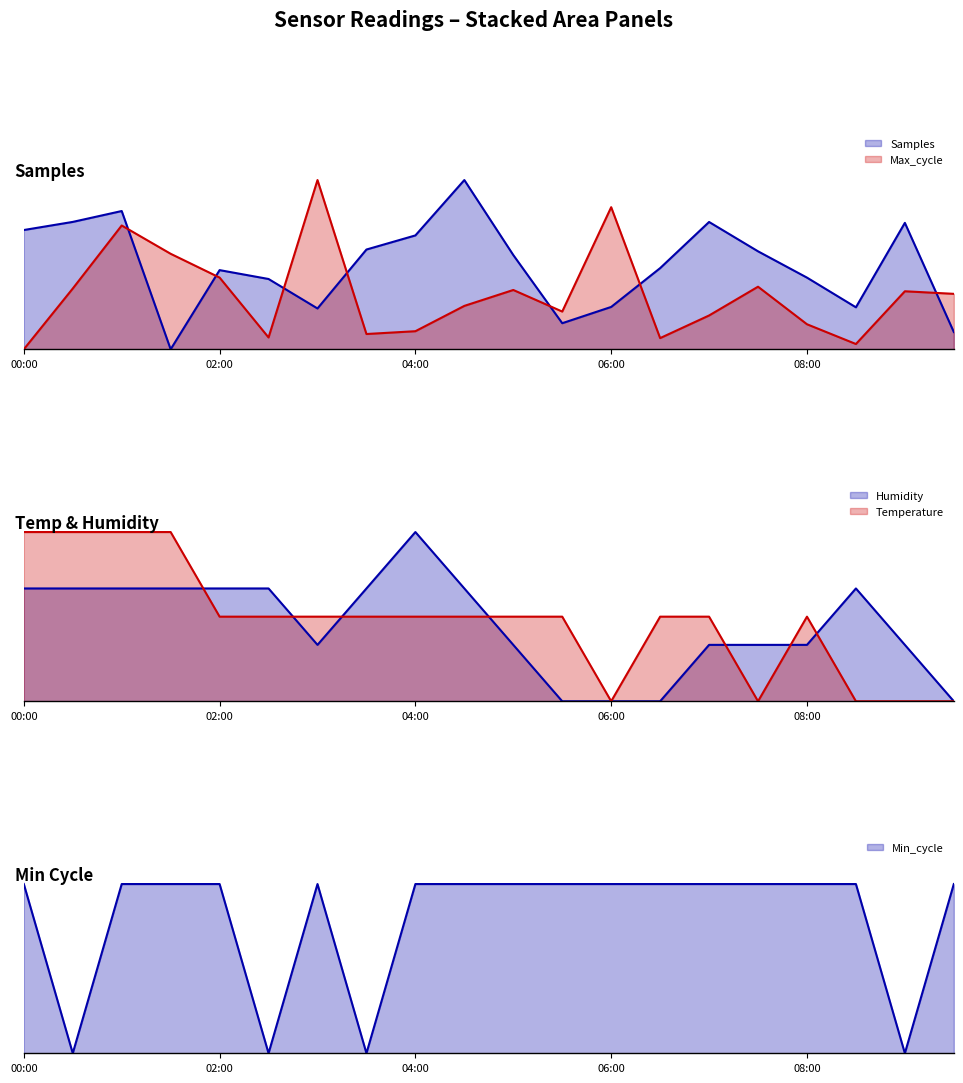

At which category does the chart reach its minimum across all series?

01:30